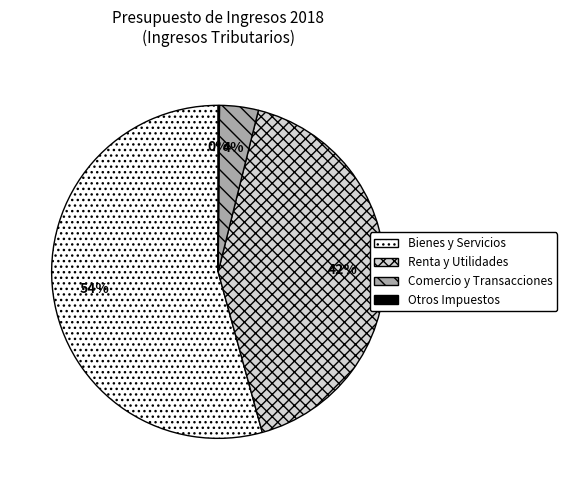

Which slice is the largest?

Bienes y Servicios